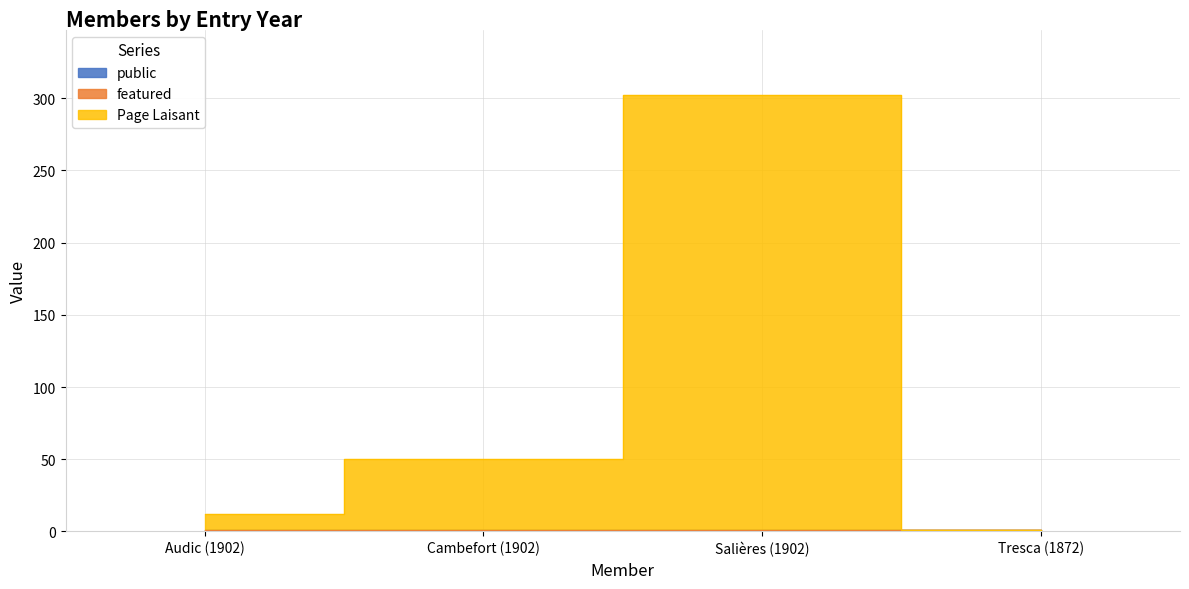

What is the average value of the Page Laisant series?

90